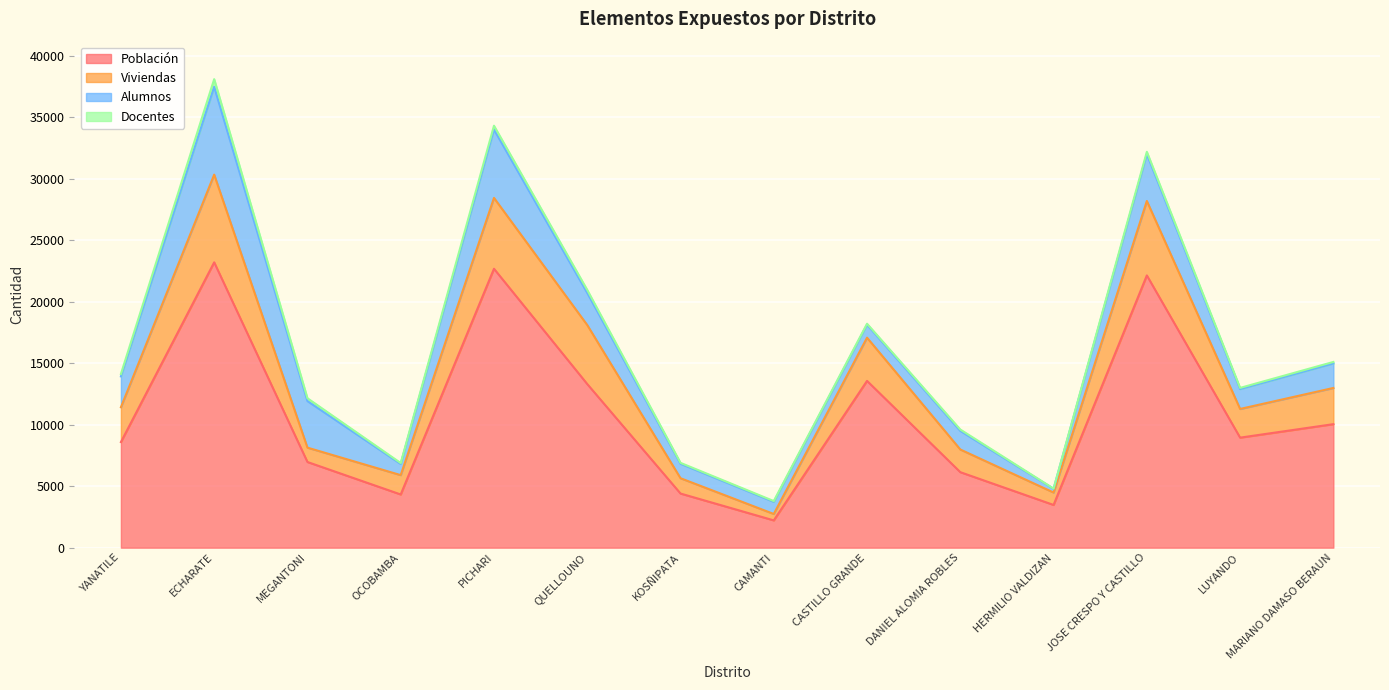

The Viviendas series shows 5902 at OCOBAMBA. True or false?

True